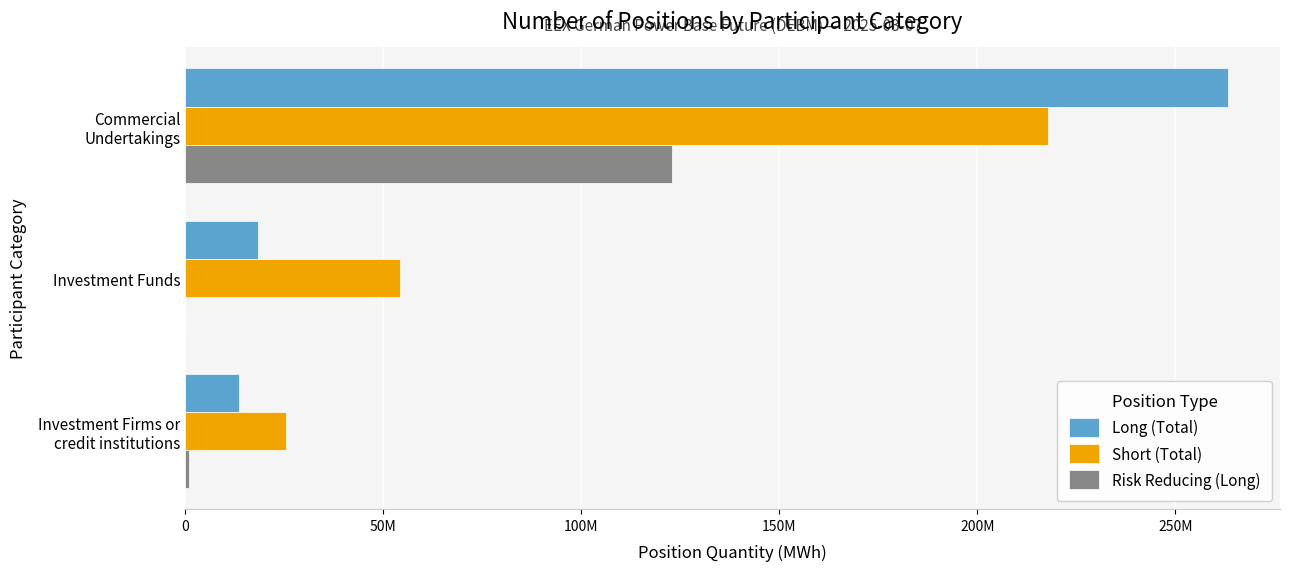

Where is Long (Total) nearest to the value 138447876?

Investment Funds